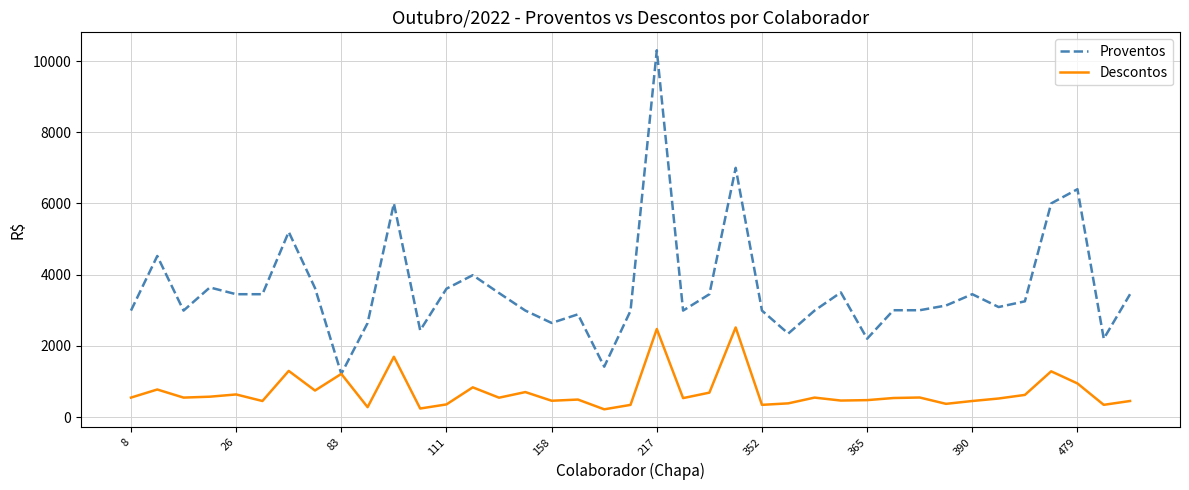

What is the maximum value shown in the chart?

10302.0